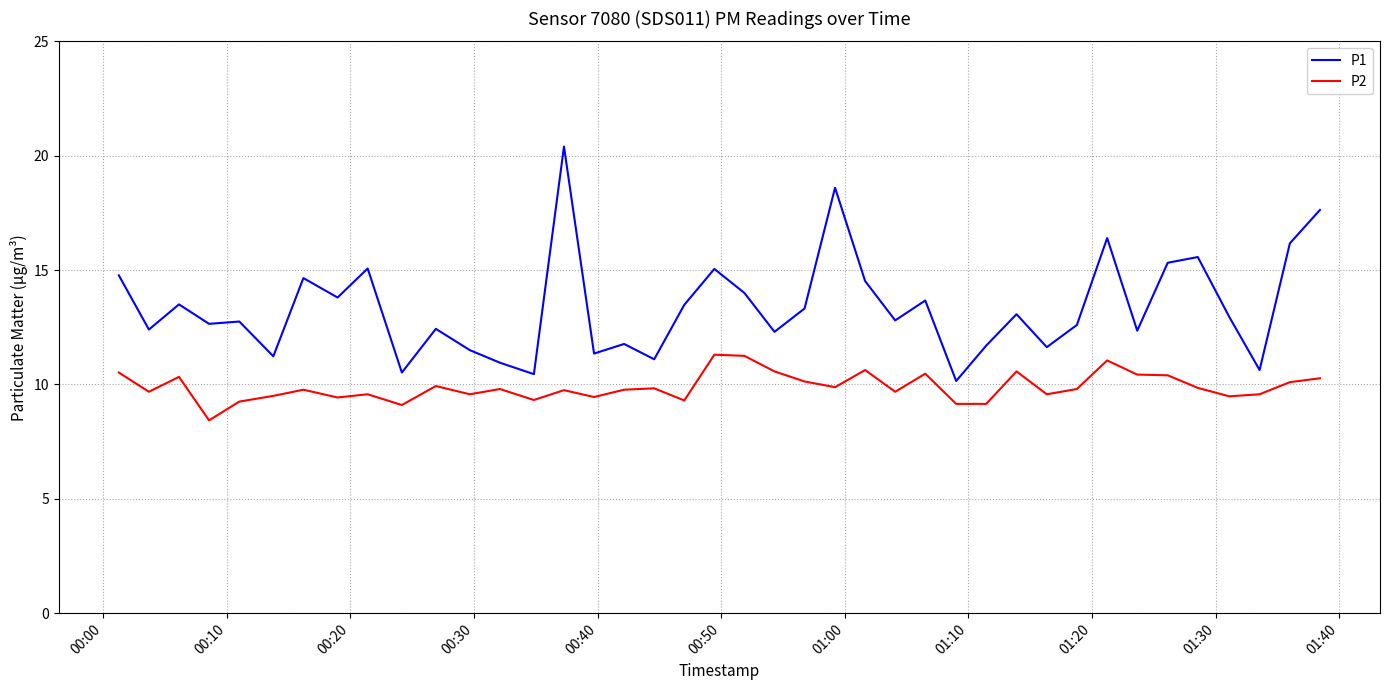

What is the difference between the maximum and minimum values in the P2 series?

2.9